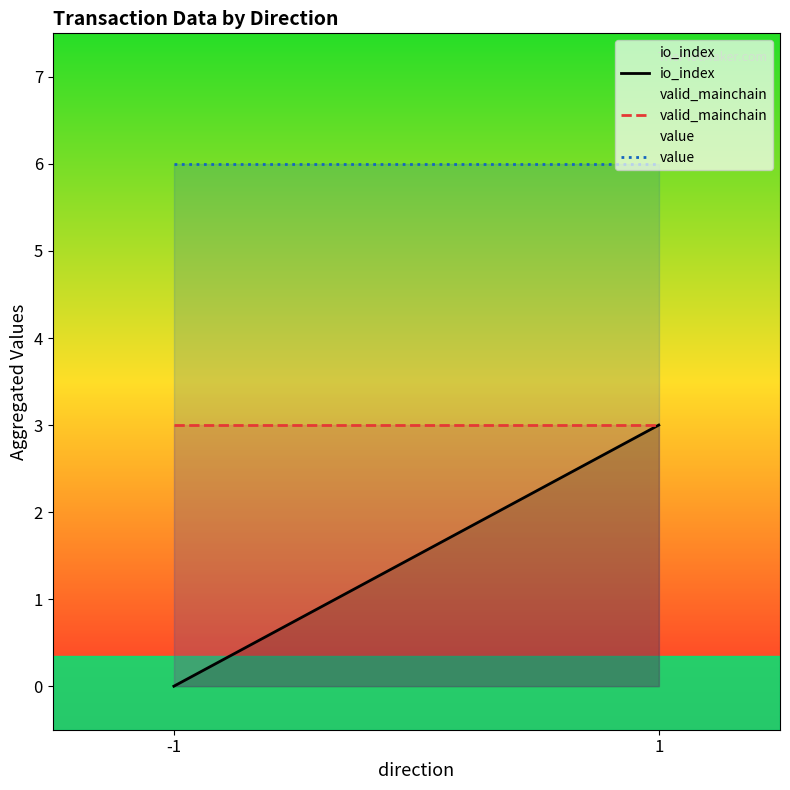

What are all the series names shown in the legend?

io_index, valid_mainchain, value